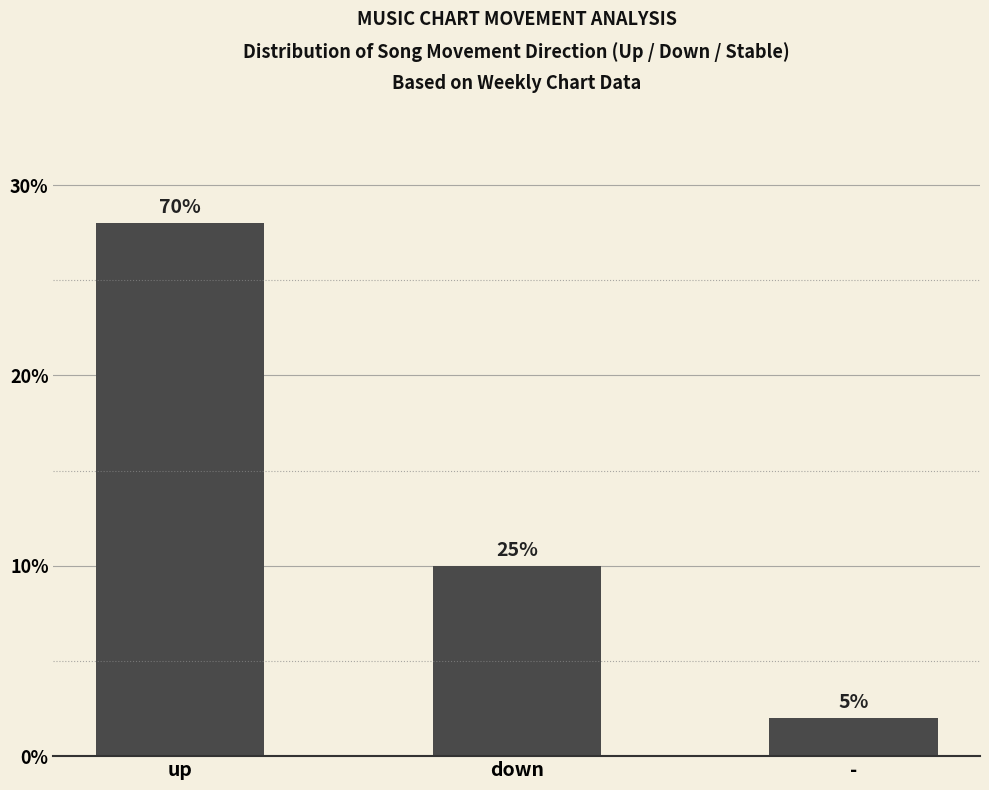

How many values are between 2 and 28?

3